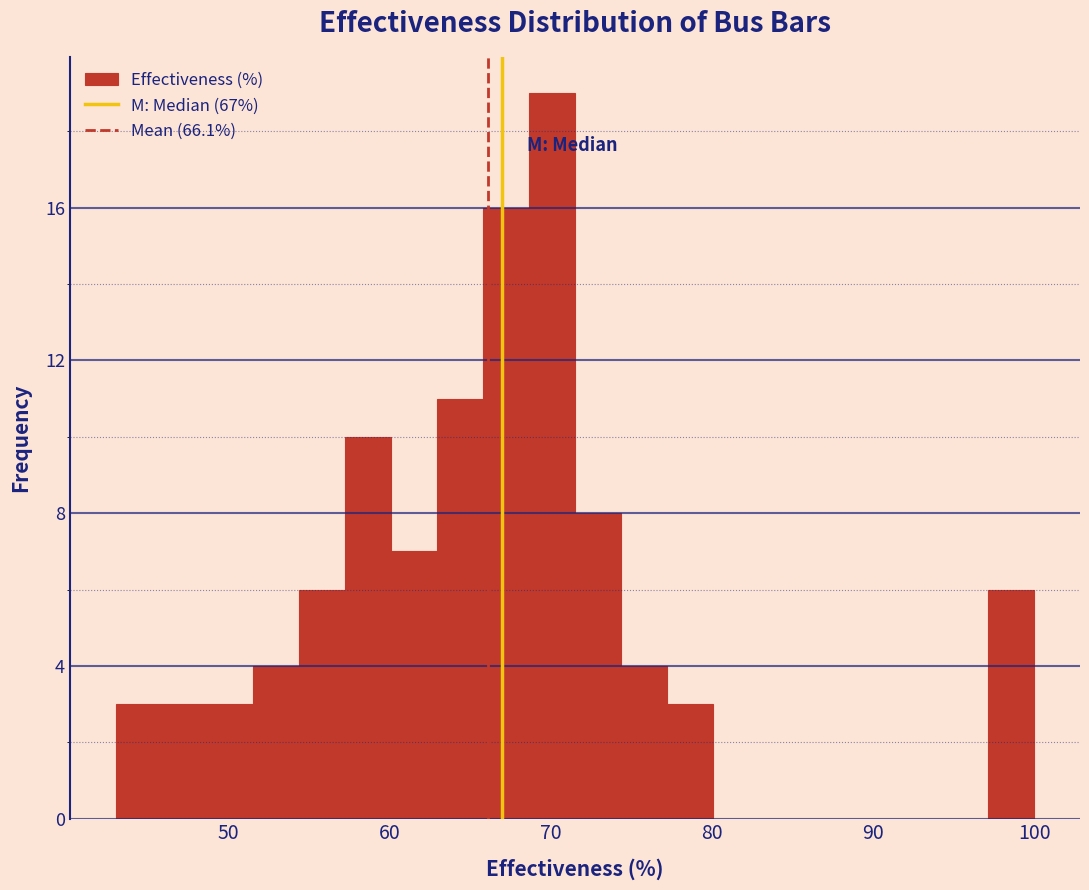

Read against the x-axis, roughly where is the centre of the tallest bar?

70